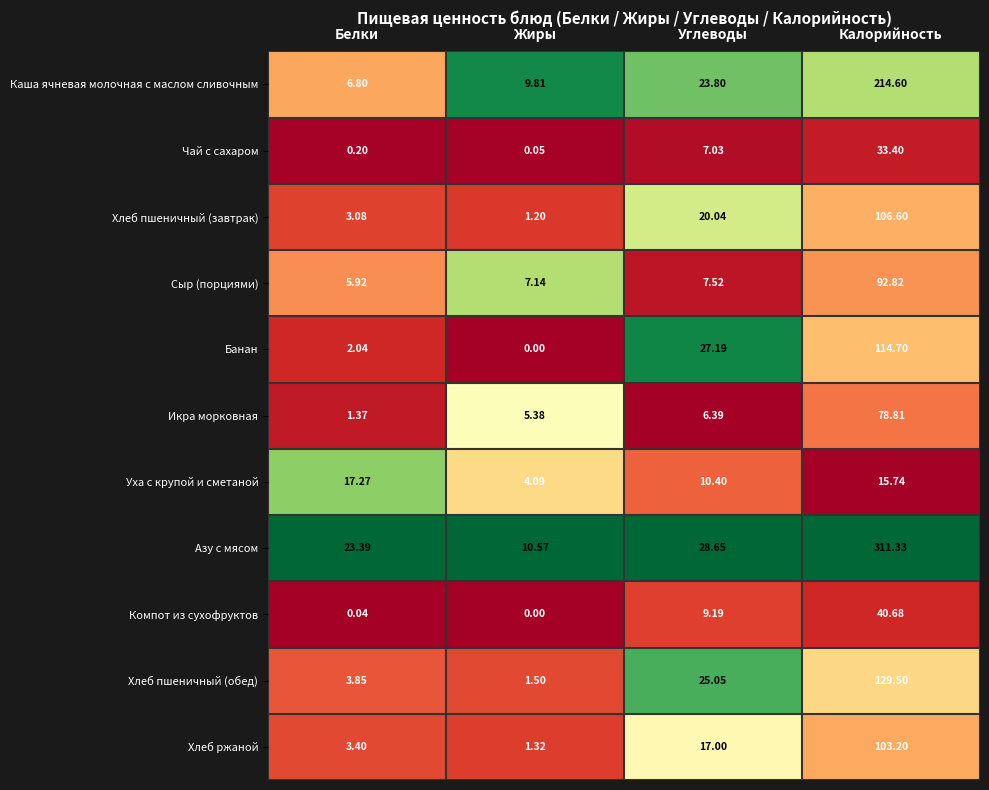

Which label corresponds to the largest value in the chart?

Калорийность